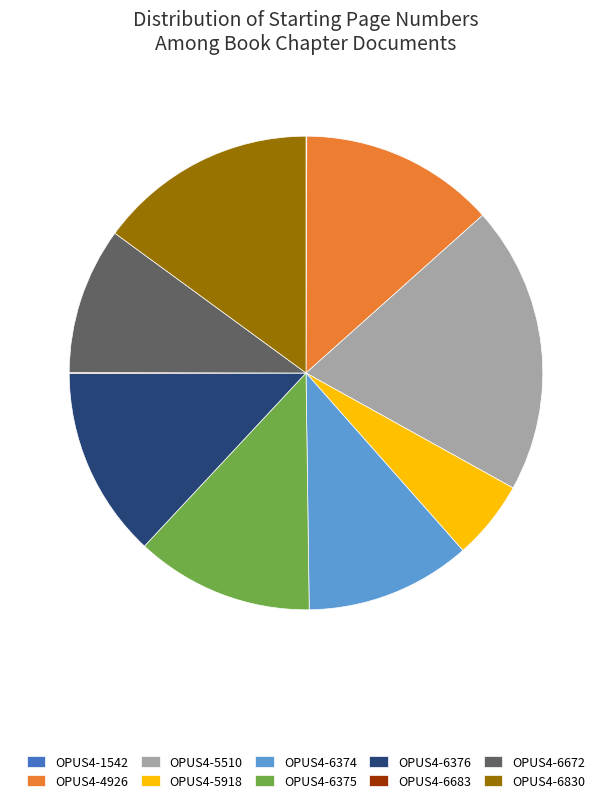

Is the sum of OPUS4-6374 and OPUS4-6376 greater than half?

No